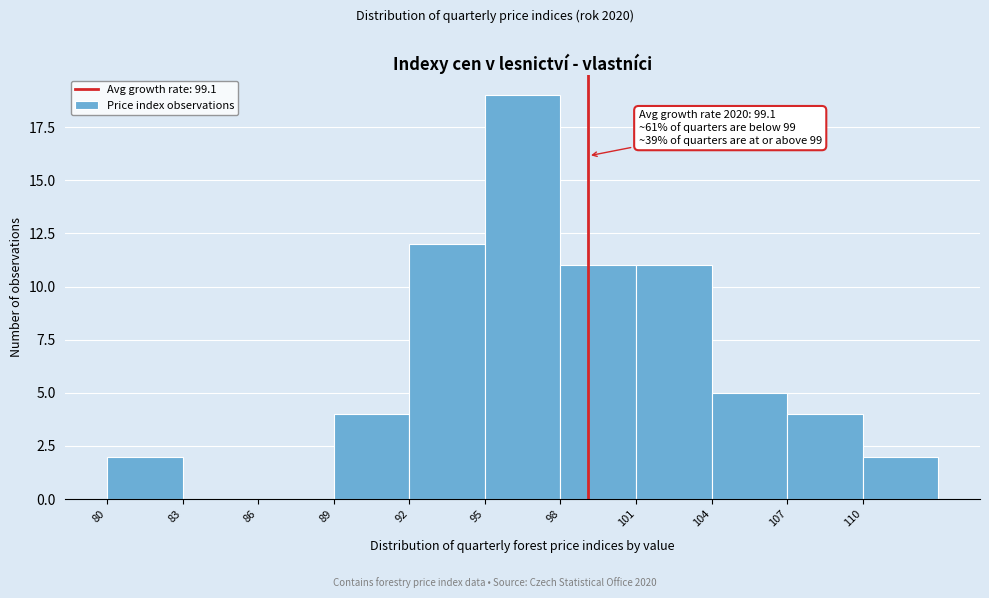

Which range on the x-axis has the tallest bar?

95 to 98